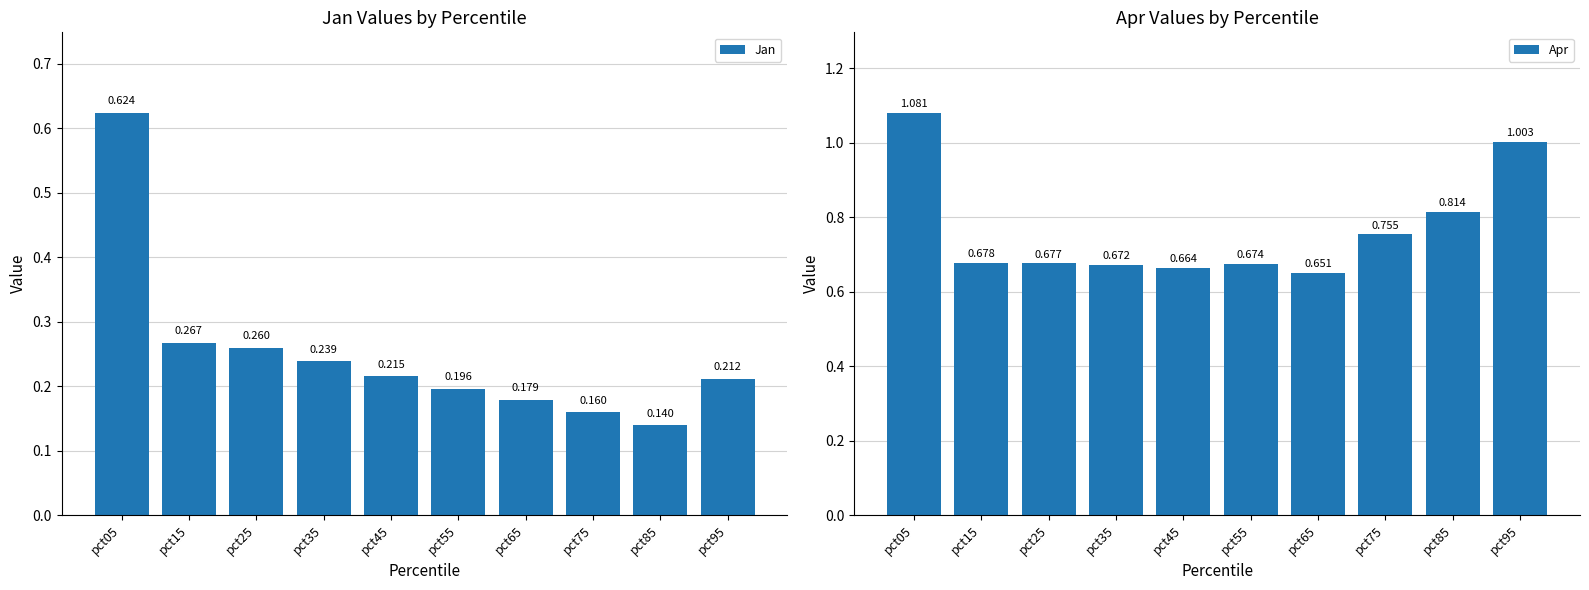

What is the total value across all series at pct15?

0.9